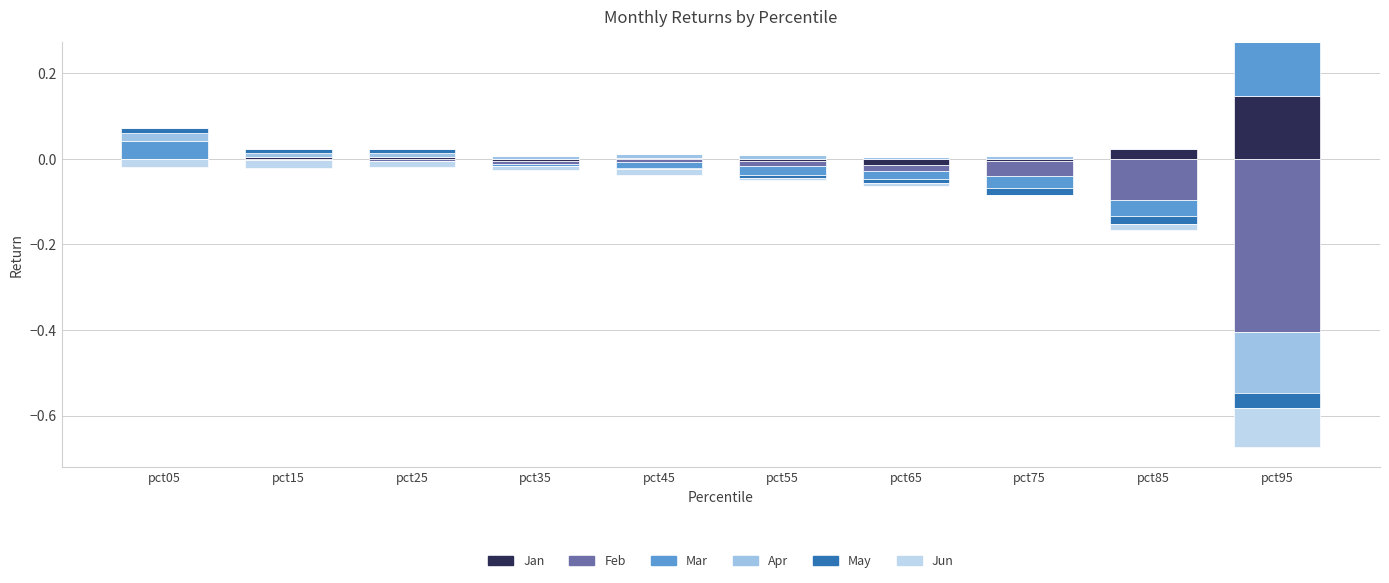

Where is Mar nearest to the value 0?

pct15